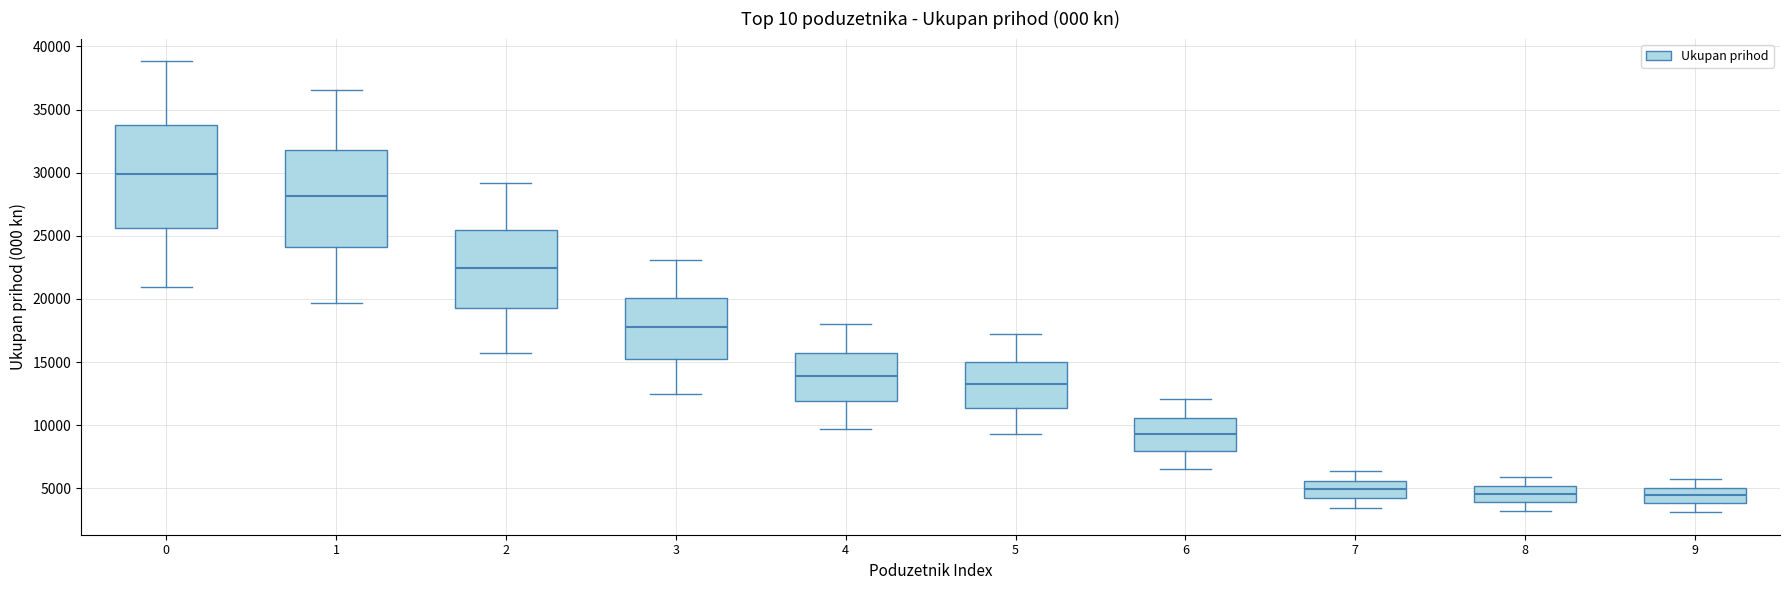

Reading left to right, transcribe this box plot: for each box, give where its median line is, the range the box spans, and where its two whiskers end, as read against the y-axis. The values are not printed on the chart, so give them approximately, as read against the axis.

0: median 30000, box 25500 to 34000, whiskers 21000 to 39000
1: median 28000, box 24000 to 32000, whiskers 19500 to 36500
2: median 22500, box 19500 to 25500, whiskers 15500 to 29000
3: median 18000, box 15000 to 20000, whiskers 12500 to 23000
4: median 14000, box 12000 to 15500, whiskers 9500 to 18000
5: median 13500, box 11500 to 15000, whiskers 9500 to 17500
6: median 9500, box 8000 to 10500, whiskers 6500 to 12000
7: median 5000, box 4000 to 5500, whiskers 3500 to 6500
8: median 4500, box 4000 to 5000, whiskers 3000 to 6000
9: median 4500, box 4000 to 5000, whiskers 3000 to 6000